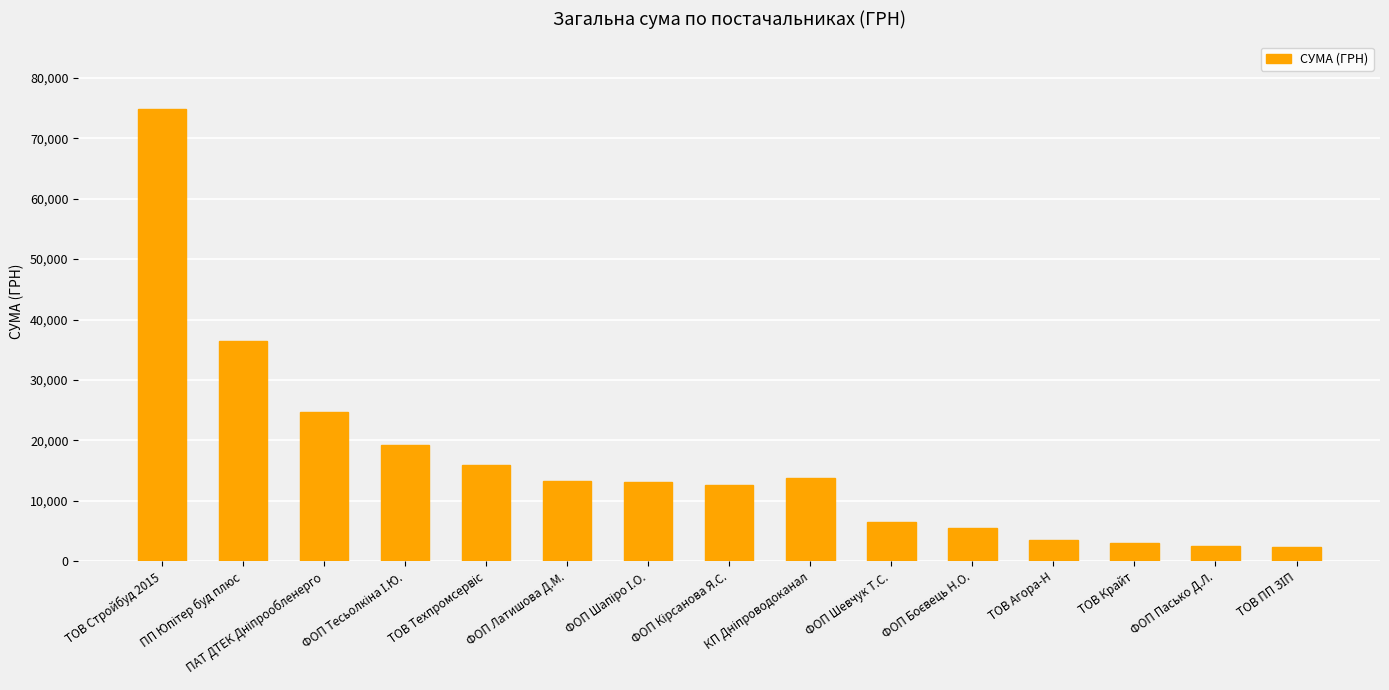

What is the sum of all values?

247810.9